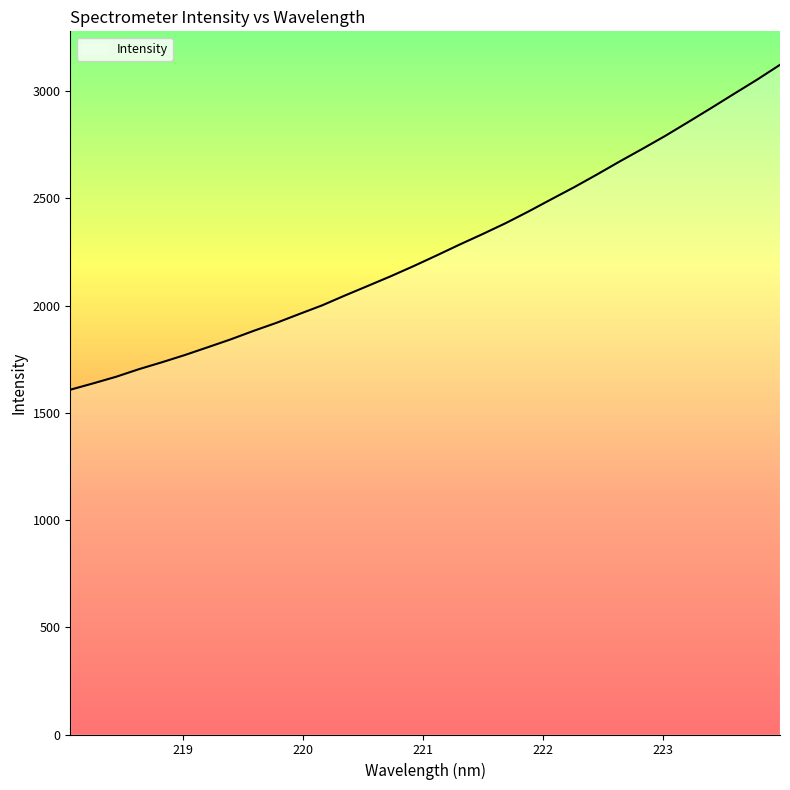

What is the greatest value displayed?

3123.2